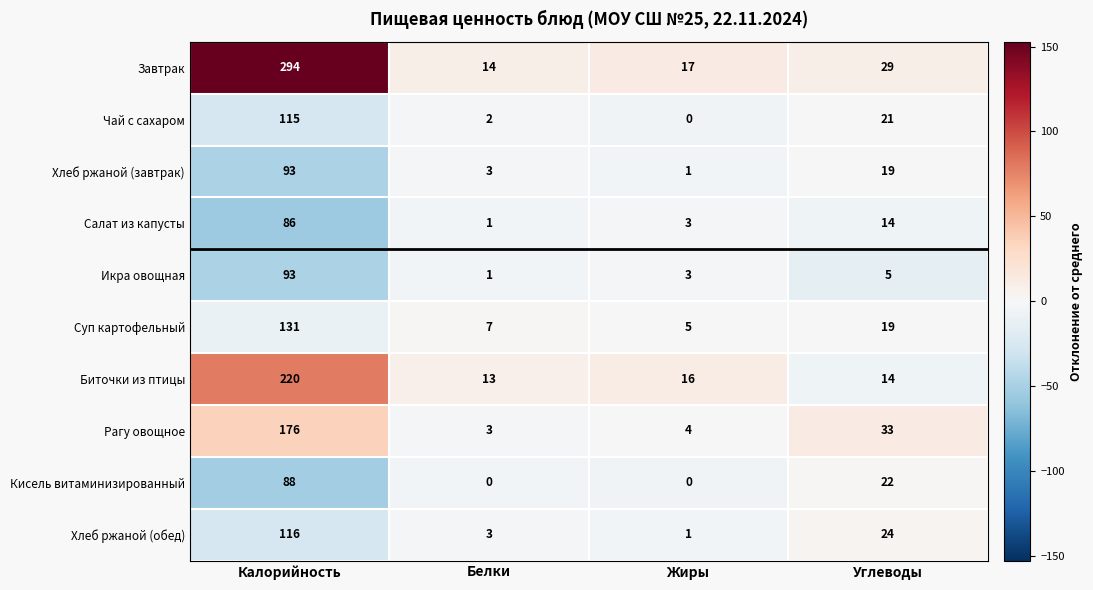

What is the average value of the Икра овощная series?

26